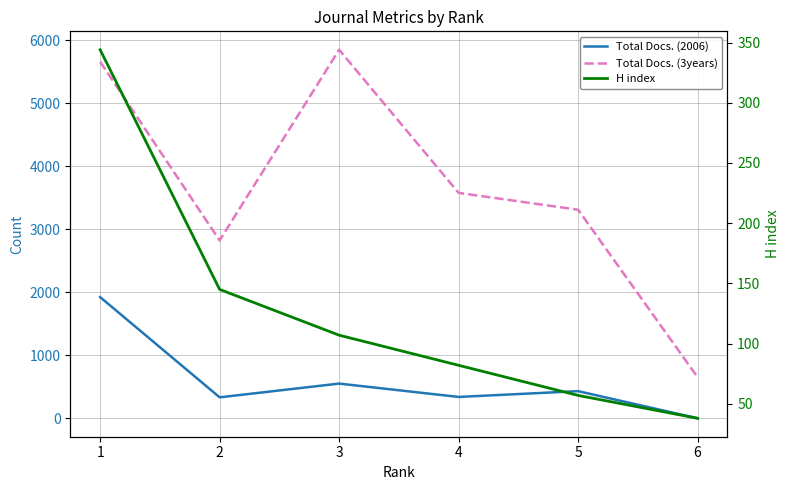

The value of Total Docs. (3years) at 5 is 1427. True or false?

False